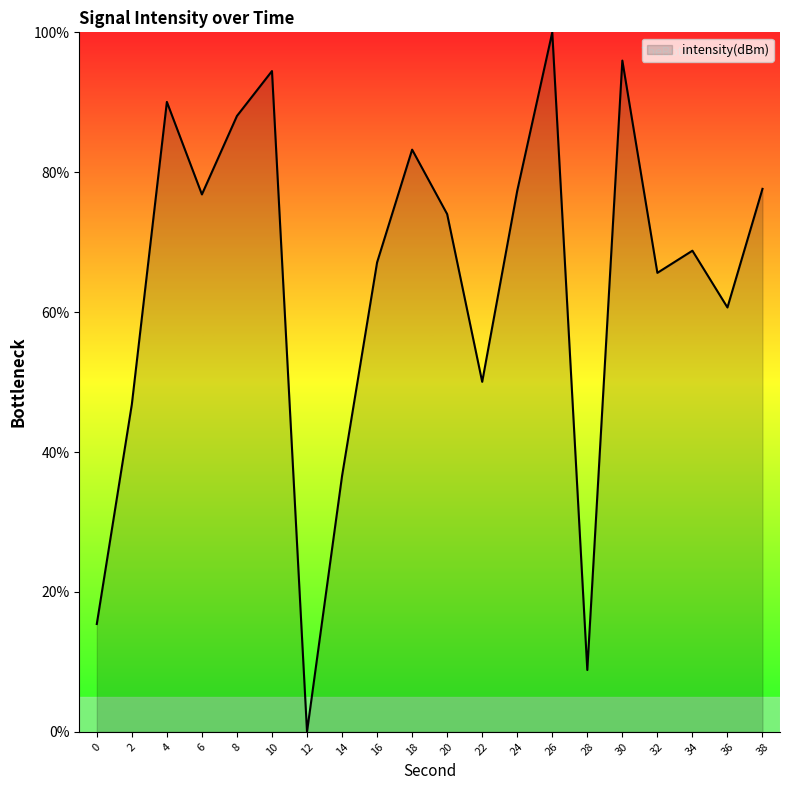

True or false: the data has more than 0 interior local peaks.

True